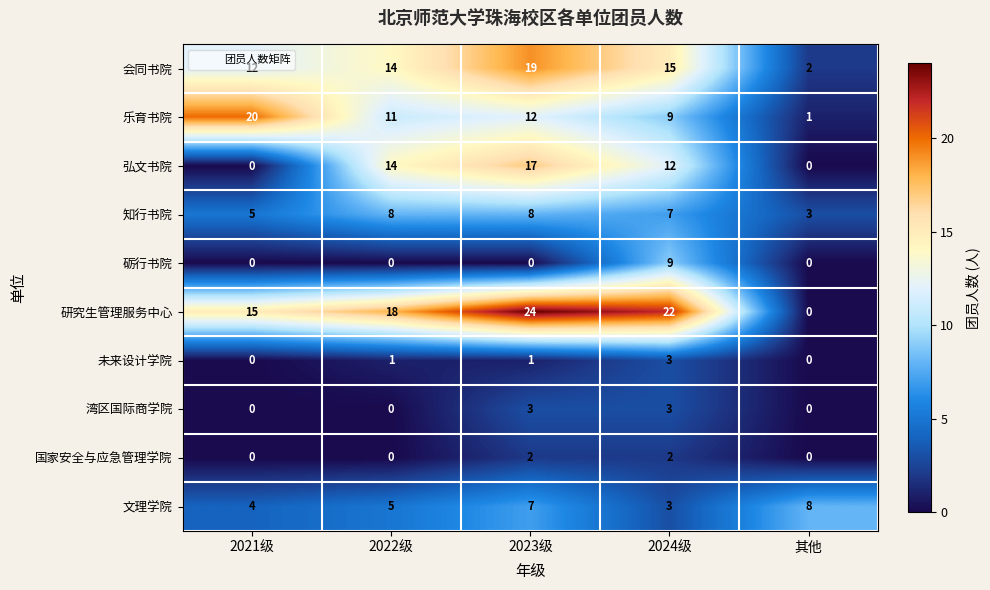

At how many categories does at least one series exceed 14?

4